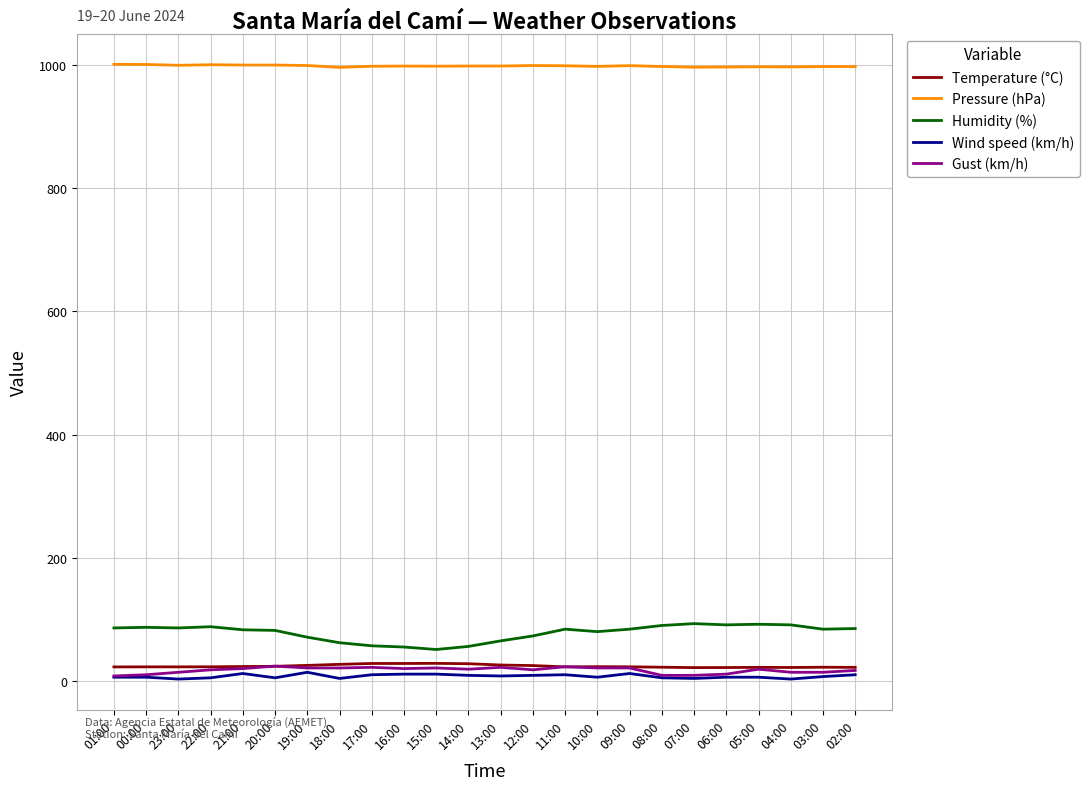

Is it true that Gust (km/h) equals 18.0 at 12:00?

True